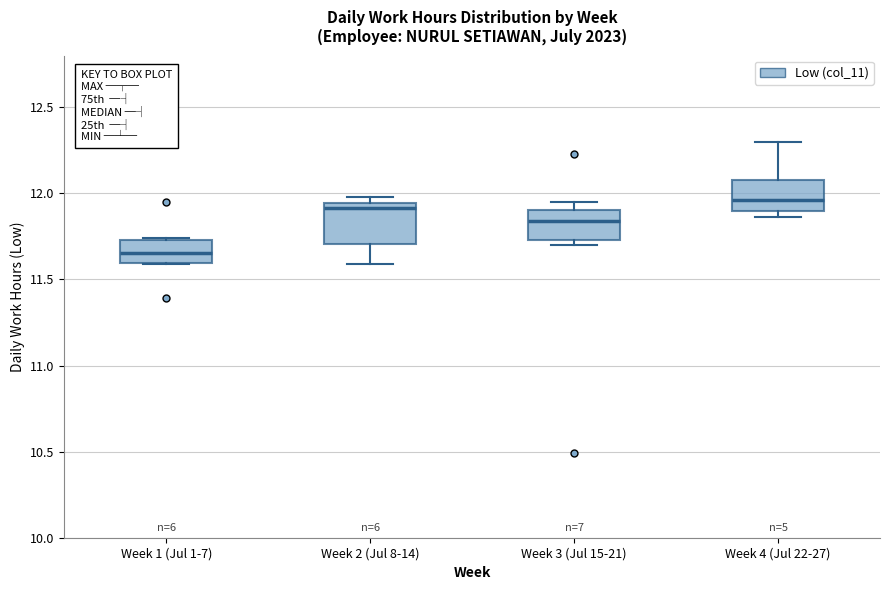

Reading left to right, read every box against the y-axis: the position of its median line, the range the box covers, and the ends of its whiskers. The values are not printed on the chart, so give them approximately, as read against the axis.

Week 1 (Jul 1-7): median 11.65, box 11.60 to 11.75, whiskers 11.60 to 11.75
Week 2 (Jul 8-14): median 11.90, box 11.70 to 11.95, whiskers 11.60 to 12.00
Week 3 (Jul 15-21): median 11.85, box 11.75 to 11.90, whiskers 11.70 to 11.95
Week 4 (Jul 22-27): median 11.95, box 11.90 to 12.10, whiskers 11.85 to 12.30